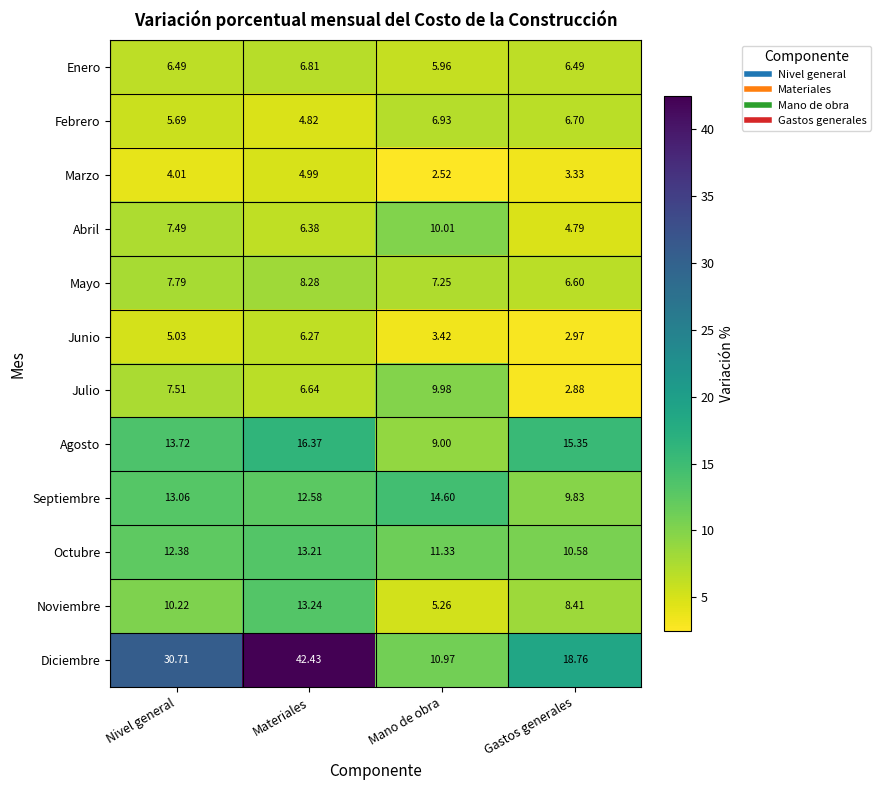

Count the number of data series in this chart.

12